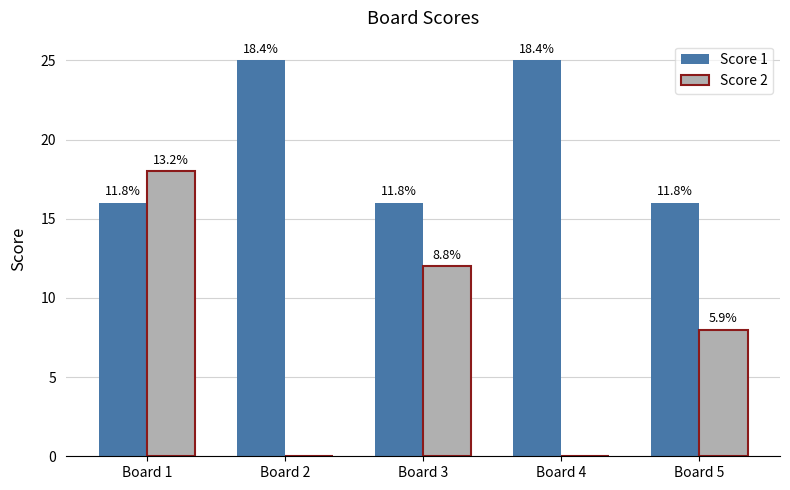

What are all the series names shown in the legend?

Score 1, Score 2